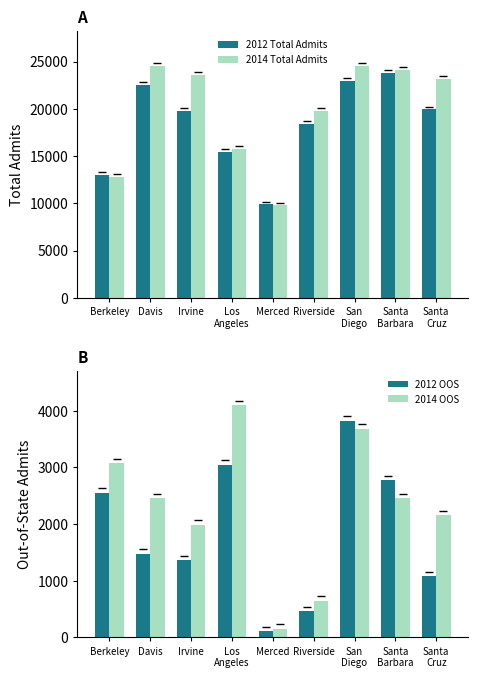

At which label does 2012 Total Admits first exceed 19806?

Davis